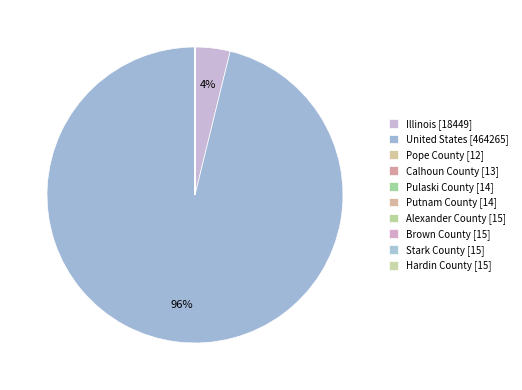

To the nearest percent, what is the combined percentage of Alexander County and Illinois?

4%